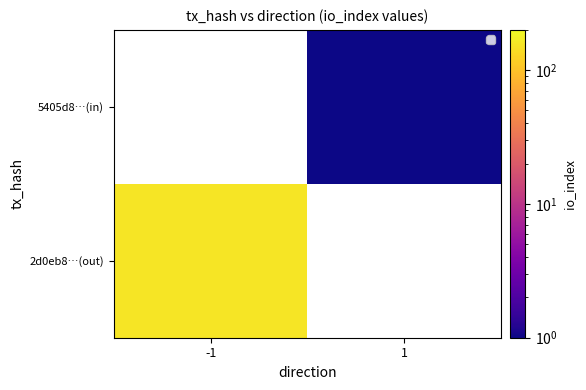

List the series in order of their overall mean, highest first.

2d0eb8…(out), 5405d8…(in)